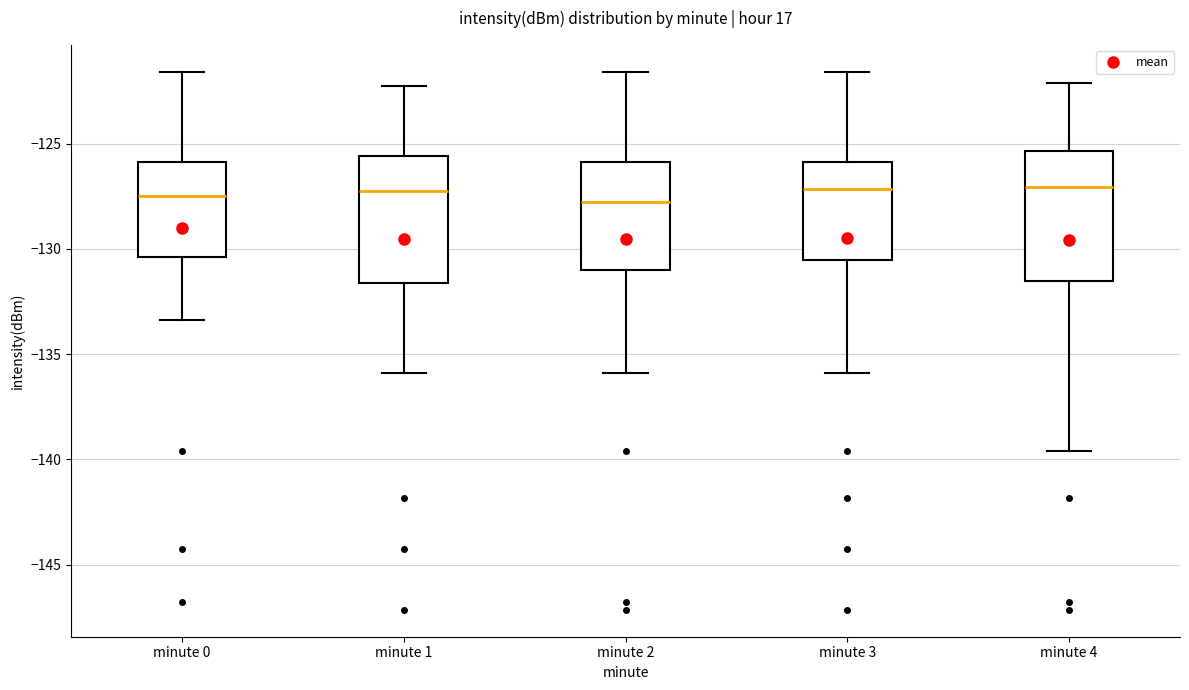

Reading left to right, read every box against the y-axis: the position of its median line, the range the box covers, and the ends of its whiskers. The values are not printed on the chart, so give them approximately, as read against the axis.

minute 0: median -127.5, box -130.5 to -126.0, whiskers -133.5 to -121.5
minute 1: median -127.0, box -131.5 to -125.5, whiskers -136.0 to -122.0
minute 2: median -128.0, box -131.0 to -126.0, whiskers -136.0 to -121.5
minute 3: median -127.0, box -130.5 to -126.0, whiskers -136.0 to -121.5
minute 4: median -127.0, box -131.5 to -125.5, whiskers -139.5 to -122.0